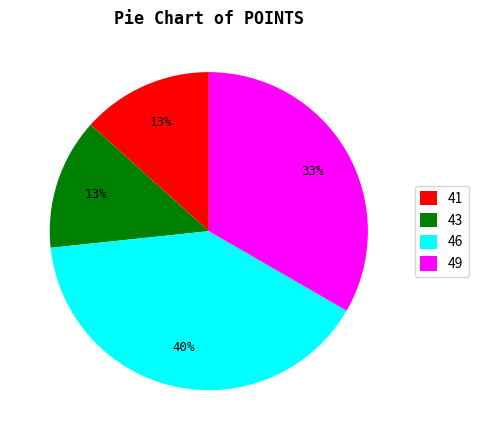

To the nearest percent, what is the average slice percentage?

25%